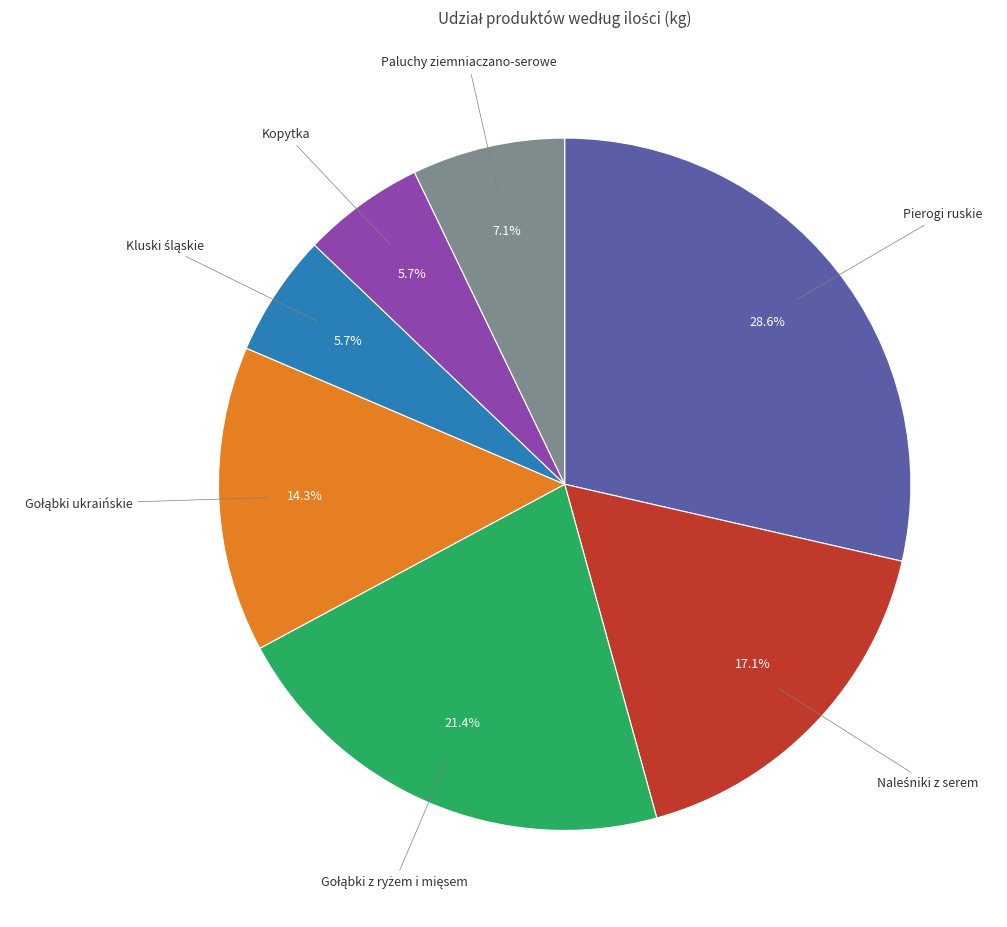

Does any single category account for the majority?

No